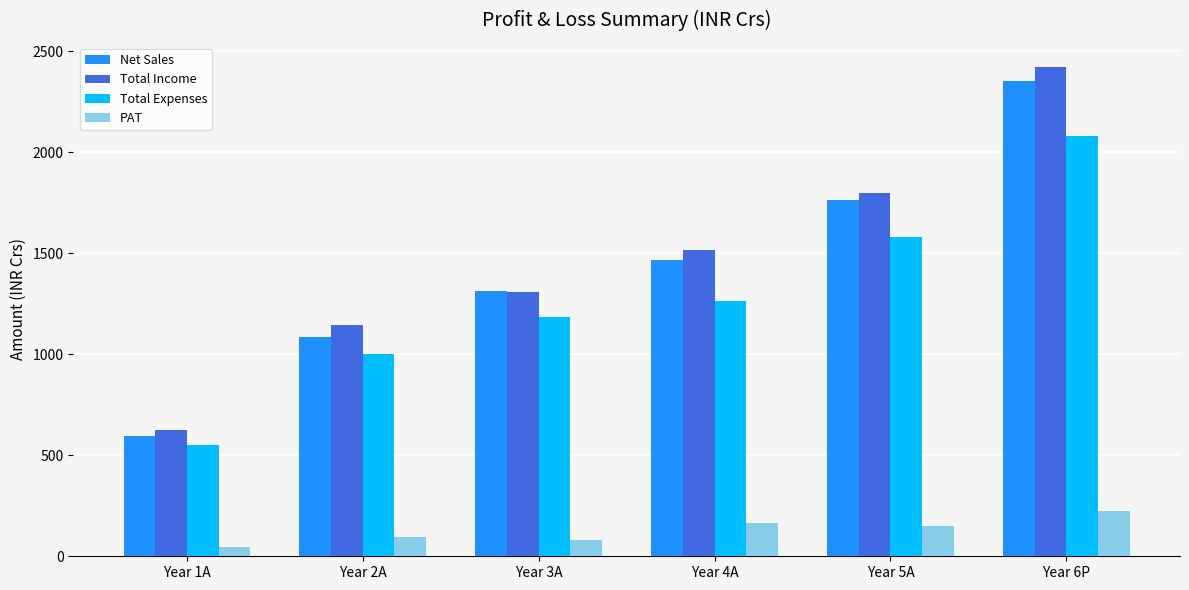

Reading left to right, list all the values displayed in this chart.

Net Sales: Year 1A=595.8	Year 2A=1083.3	Year 3A=1313.2	Year 4A=1464.5	Year 5A=1761.1	Year 6P=2354.7
Total Income: Year 1A=623.8	Year 2A=1147.2	Year 3A=1305.9	Year 4A=1518.0	Year 5A=1799.0	Year 6P=2420.3
Total Expenses: Year 1A=552.6	Year 2A=1001.2	Year 3A=1183.2	Year 4A=1263.3	Year 5A=1578.0	Year 6P=2081.0
PAT: Year 1A=47.0	Year 2A=94.4	Year 3A=80.5	Year 4A=167.0	Year 5A=148.1	Year 6P=223.2